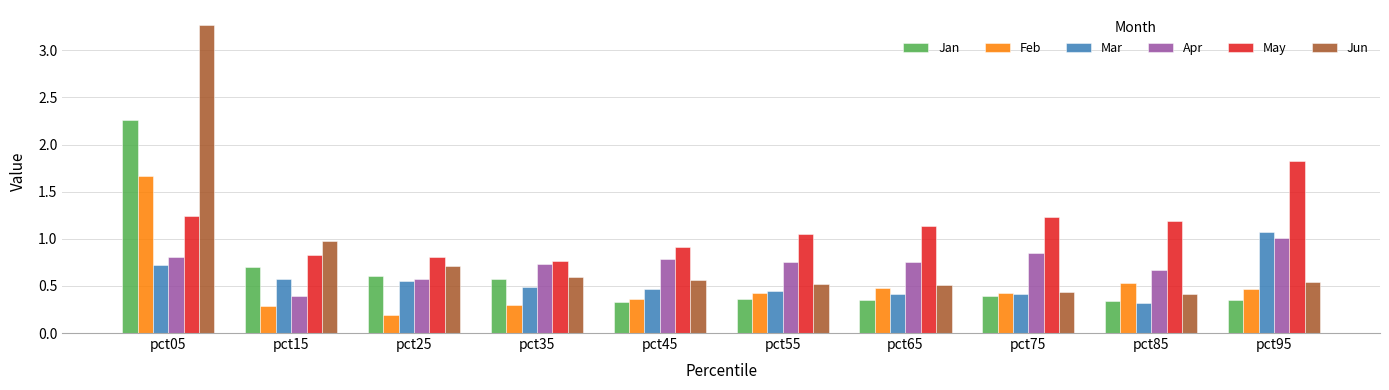

Between pct05 and pct55, which series saw the biggest shift?

Jun